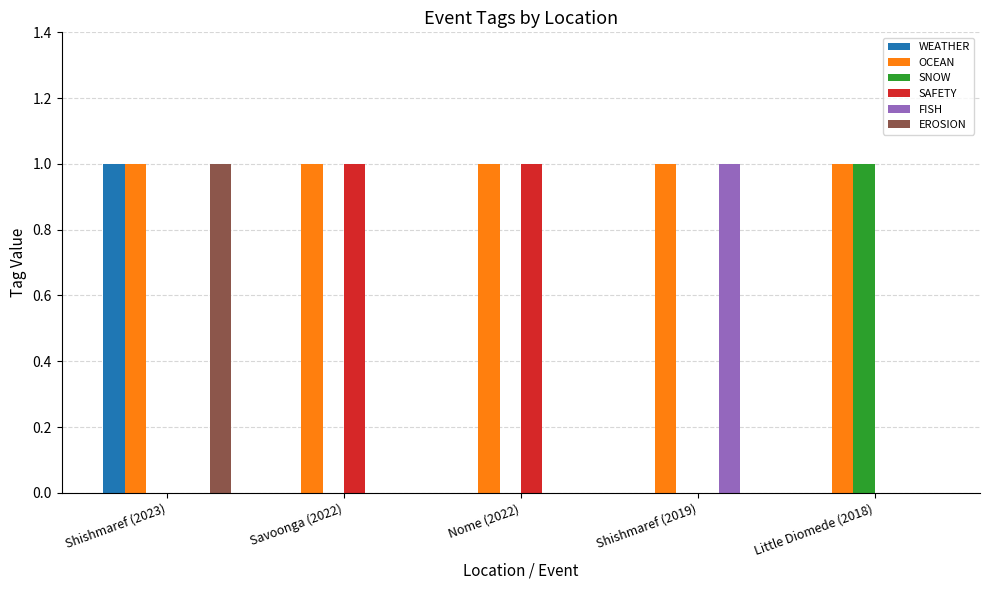

Count the SNOW values in the range 0 to 1.

5